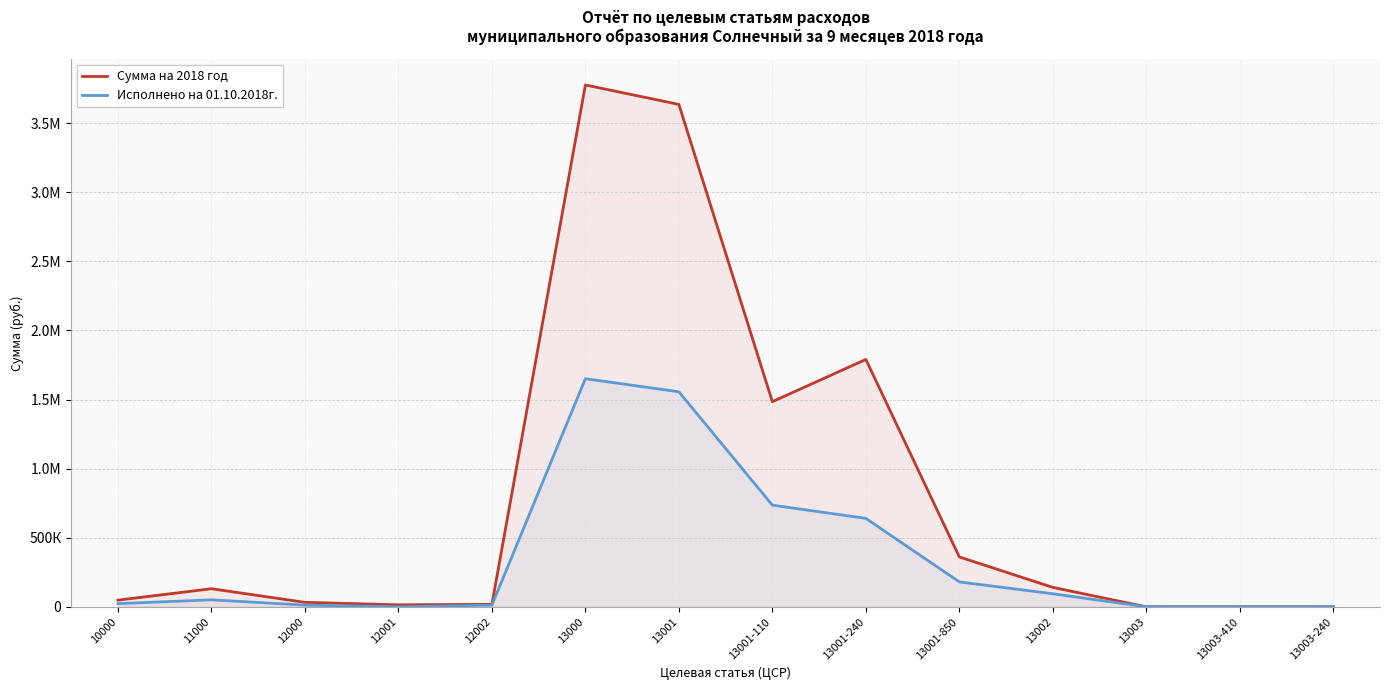

What is the label of the 2nd point from the right?

13003-410